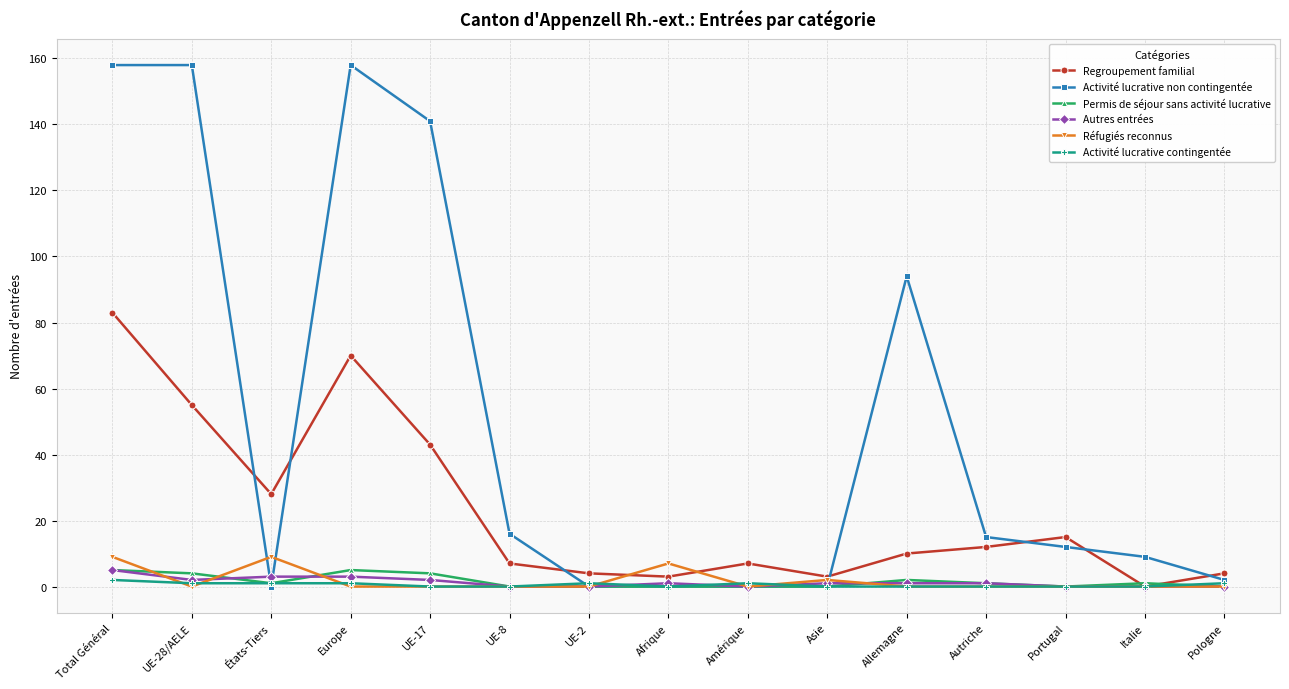

True or false: Activité lucrative non contingentée has a value of 0 at Afrique.

True